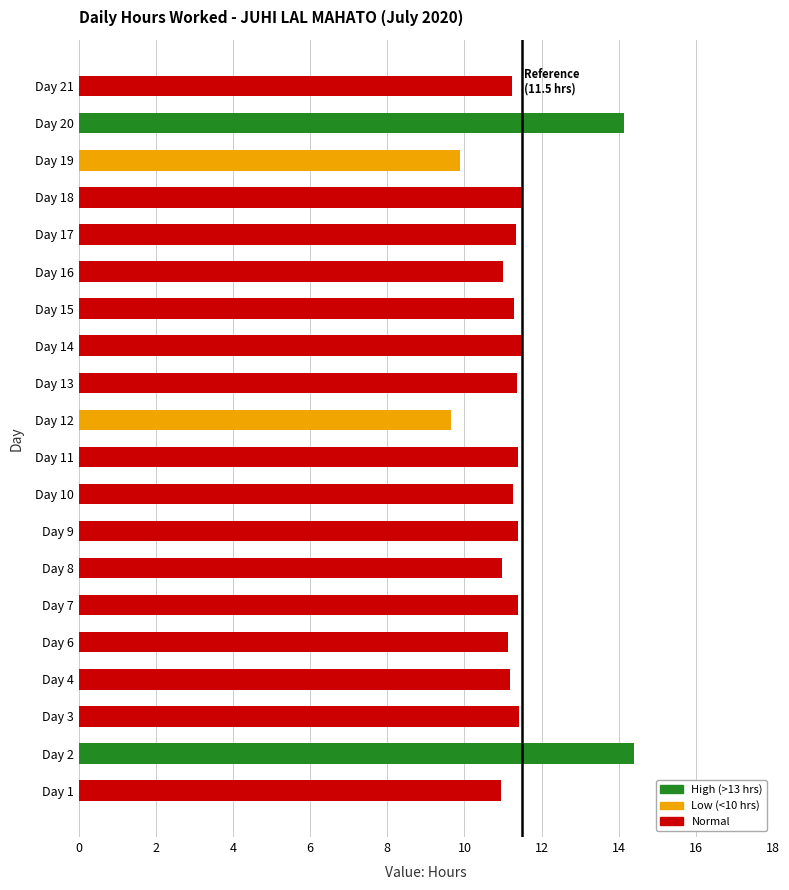

What is the ratio of the value at Day 3 to the value at Day 14?

1.0